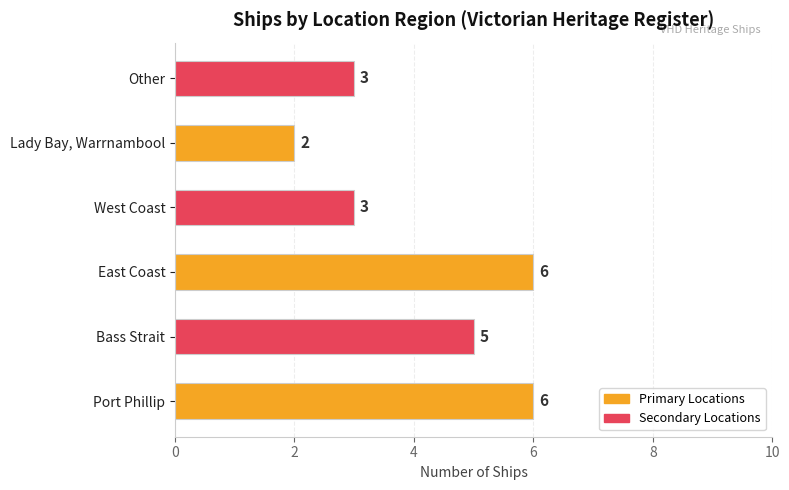

Reading bottom to top, transcribe all the data shown in this chart.

6	5	6	3	2	3